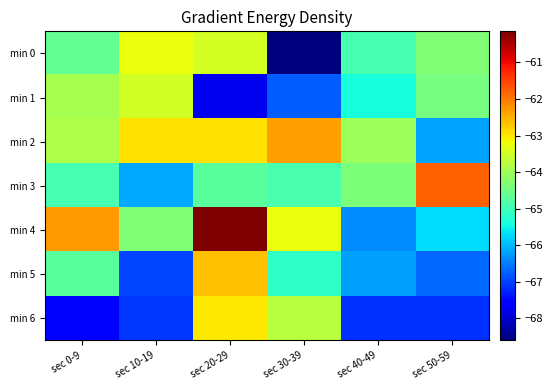

Reading left to right, extract all data points from this chart.

min 0: sec 0-9=-64.6	sec 10-19=-63.2	sec 20-29=-63.5	sec 30-39=-68.6	sec 40-49=-64.9	sec 50-59=-64.3
min 1: sec 0-9=-63.9	sec 10-19=-63.5	sec 20-29=-67.8	sec 30-39=-66.8	sec 40-49=-65.4	sec 50-59=-64.4
min 2: sec 0-9=-63.9	sec 10-19=-62.9	sec 20-29=-62.9	sec 30-39=-62.3	sec 40-49=-64.0	sec 50-59=-66.2
min 3: sec 0-9=-64.9	sec 10-19=-66.1	sec 20-29=-64.7	sec 30-39=-64.9	sec 40-49=-64.3	sec 50-59=-61.8
min 4: sec 0-9=-62.3	sec 10-19=-64.3	sec 20-29=-60.1	sec 30-39=-63.2	sec 40-49=-66.4	sec 50-59=-65.7
min 5: sec 0-9=-64.7	sec 10-19=-67.0	sec 20-29=-62.6	sec 30-39=-65.1	sec 40-49=-66.2	sec 50-59=-66.7
min 6: sec 0-9=-67.5	sec 10-19=-67.1	sec 20-29=-63.0	sec 30-39=-63.8	sec 40-49=-67.1	sec 50-59=-67.1